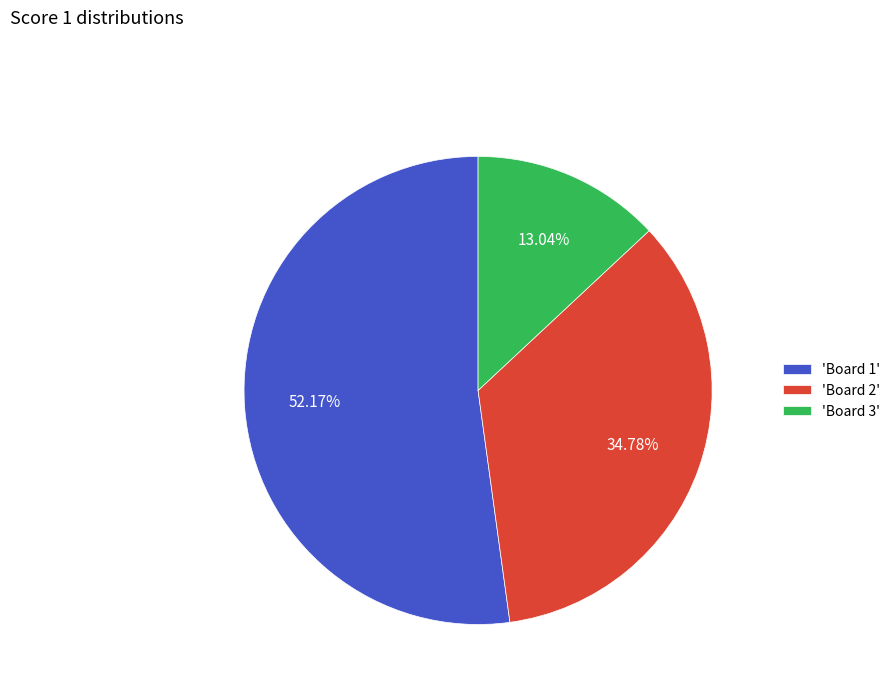

Rank the categories by value from lowest to highest.

'Board 3', 'Board 2', 'Board 1'